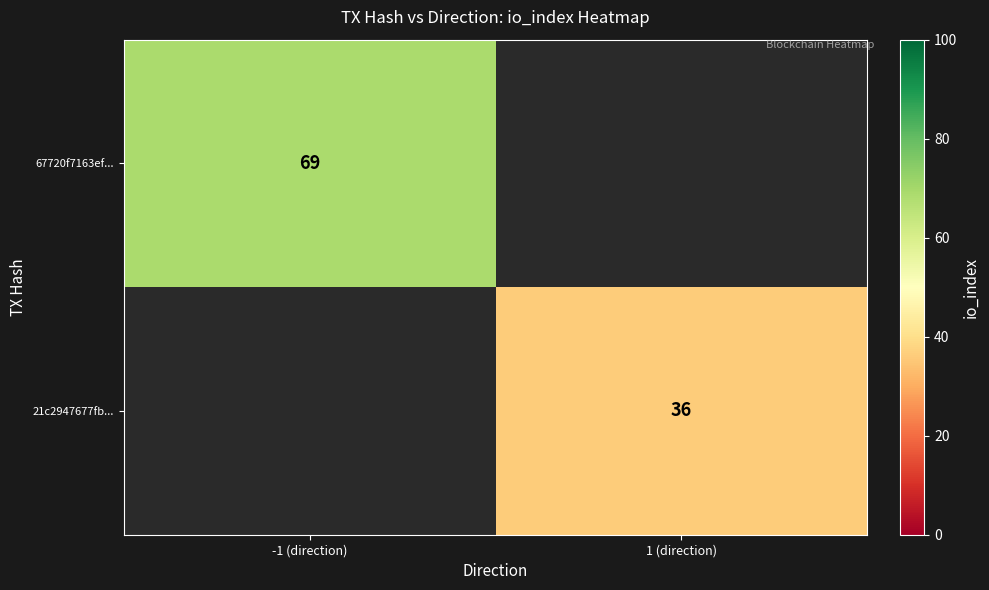

The 21c2947677fb... series shows 7.4 at 1 (direction). True or false?

False